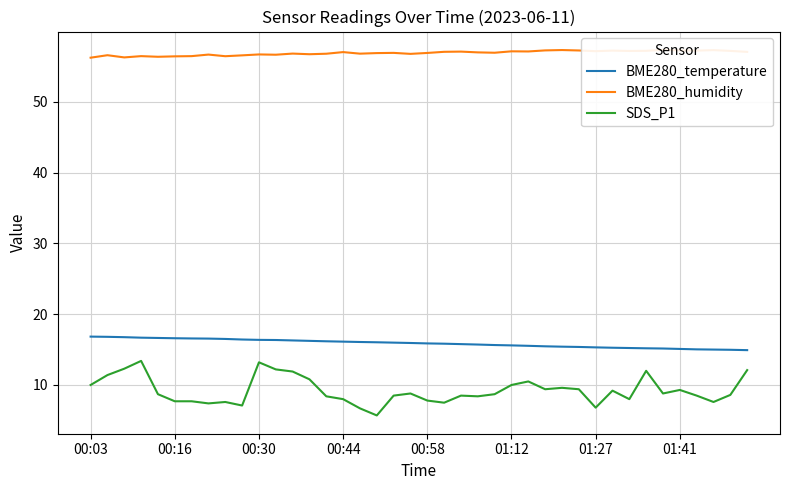

The SDS_P1 series shows 7.8 at 00:58. True or false?

True